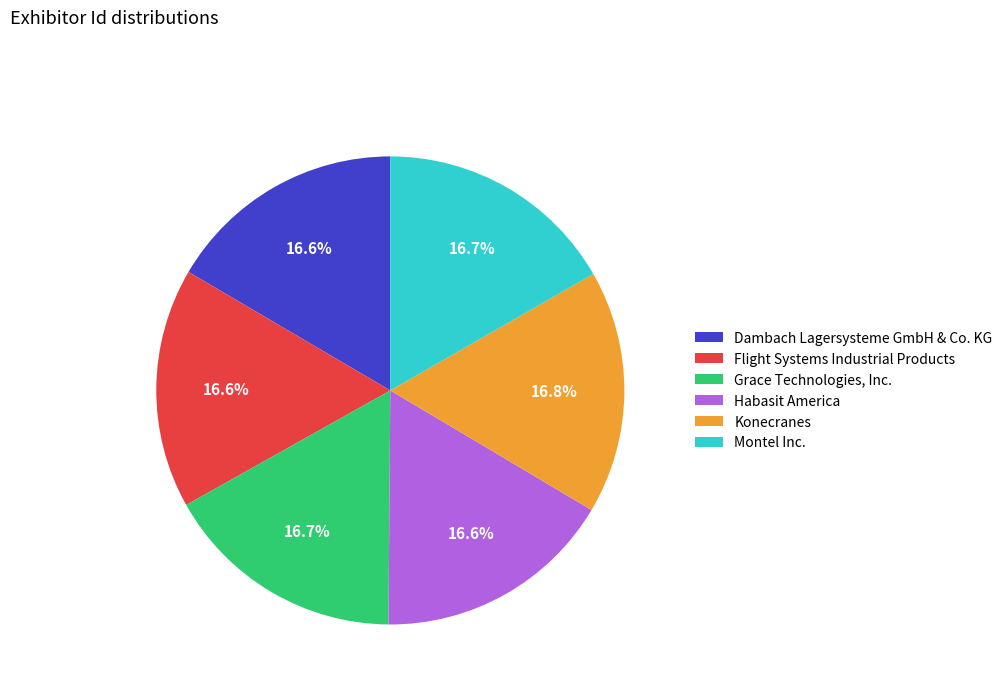

How many segments does this pie chart have?

6